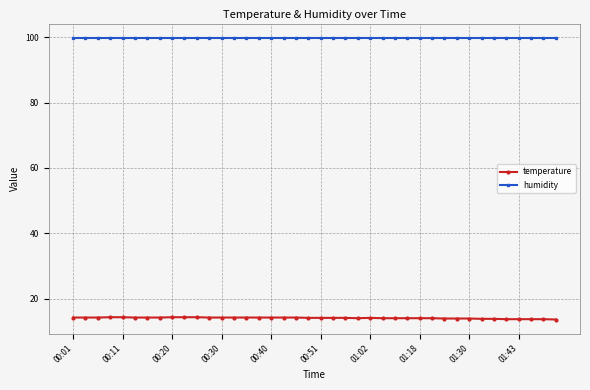

Rank the series by their maximum value, from lowest to highest.

temperature, humidity